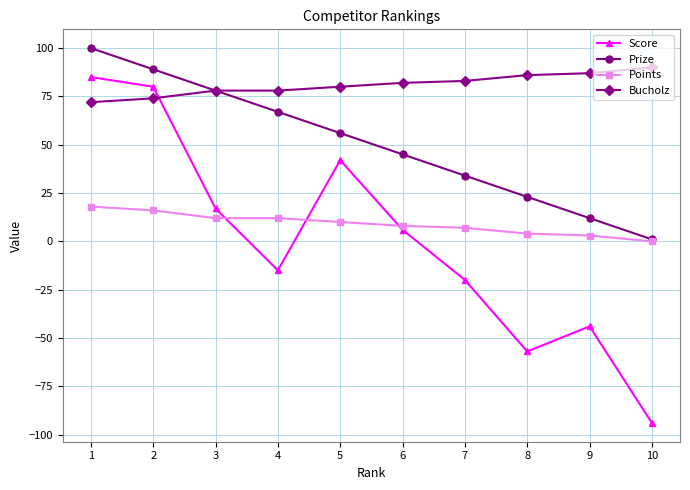

True or false: Bucholz and Points intersect in this chart.

False